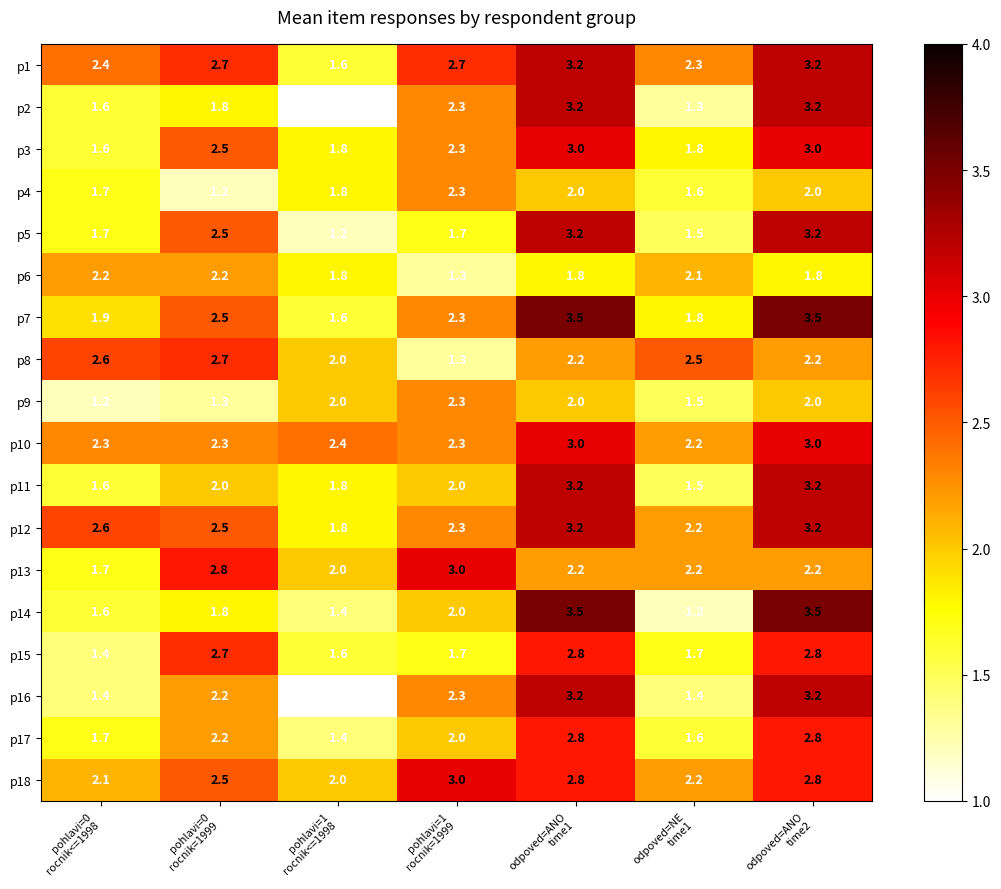

Which series has the largest total across all categories?

p1